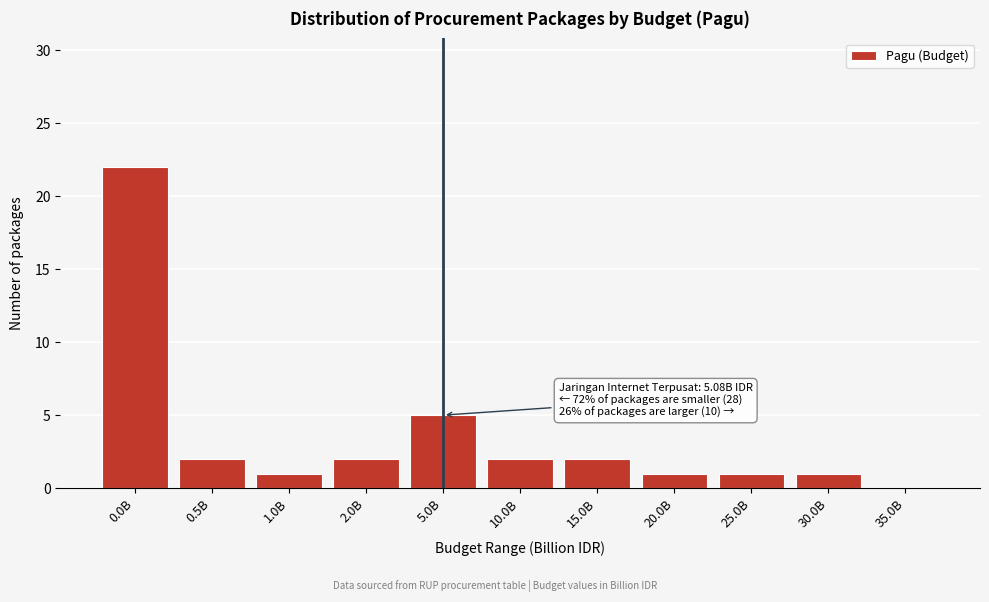

Reading left to right, list all the values displayed in this chart.

0.0B=22	0.5B=2	1.0B=1	2.0B=2	5.0B=5	10.0B=2	15.0B=2	20.0B=1	25.0B=1	30.0B=1	35.0B=0